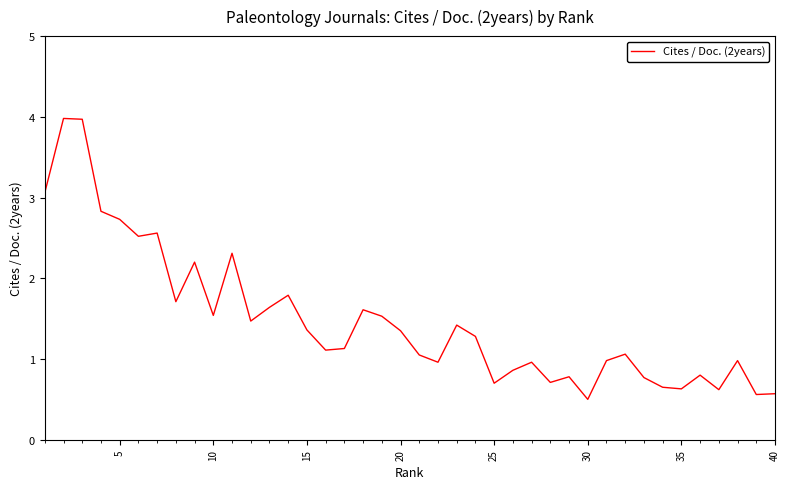

Is this an area chart (filled region under the line)?

No